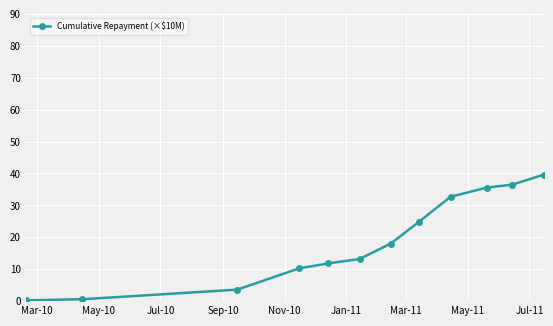

What is the sum of all values?

227.1